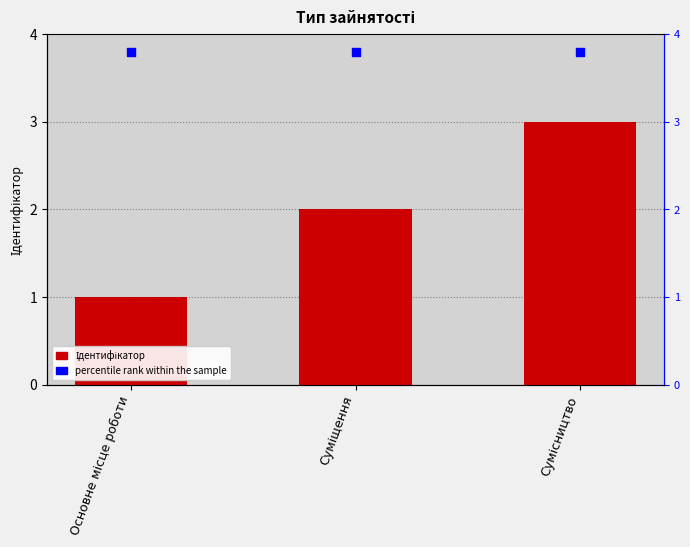

Which series reaches the maximum Y coordinate?

percentile rank within the sample